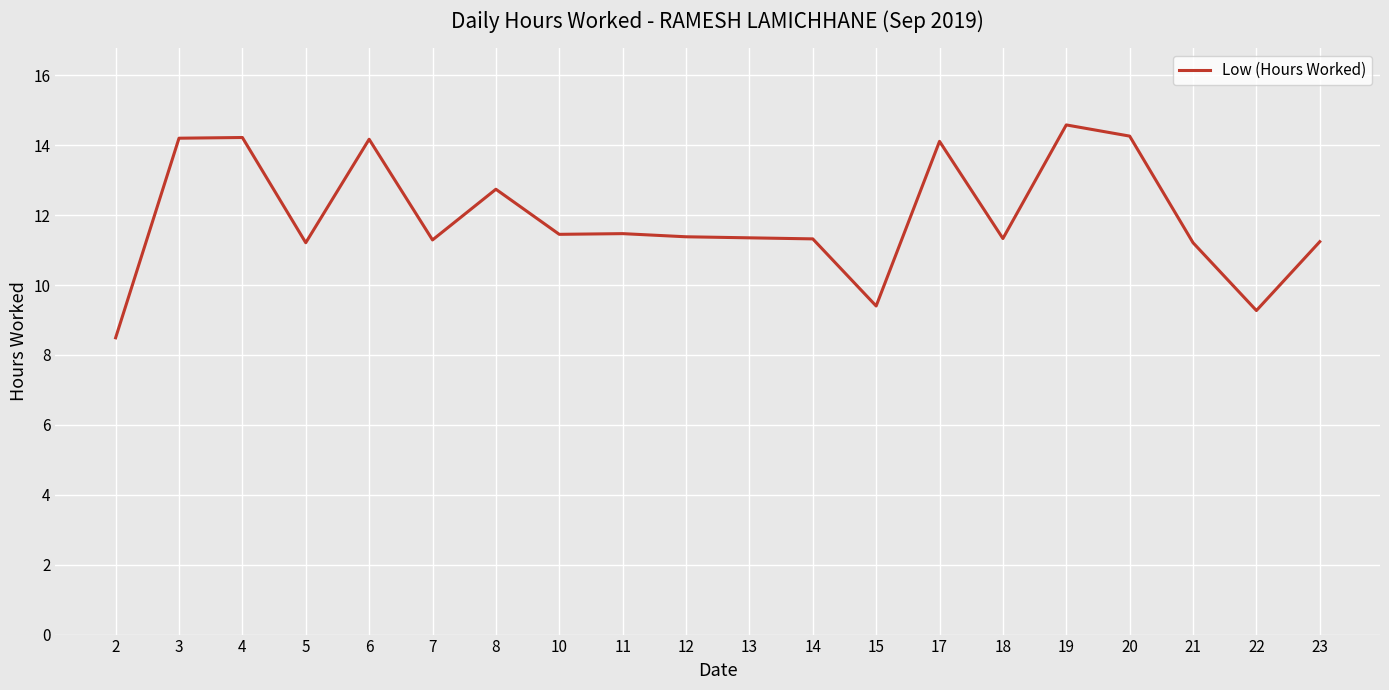

What value does the data have at 6?

14.2